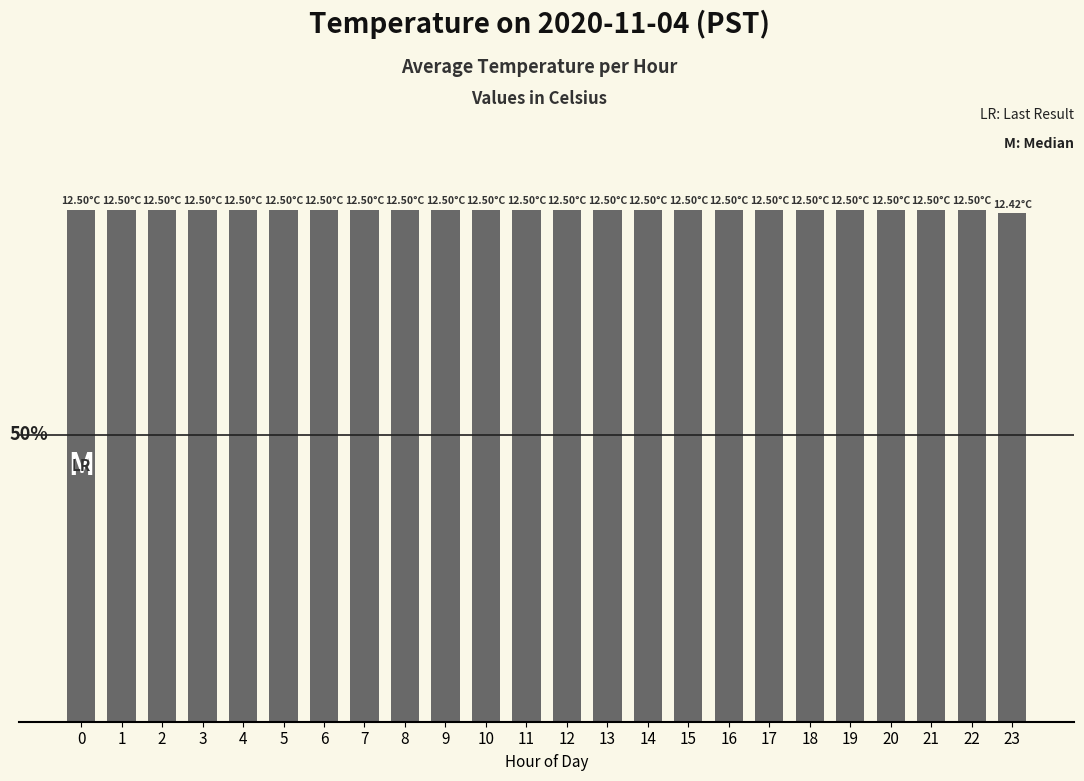

Reading left to right, what are all the values shown in this chart?

12.5	12.5	12.5	12.5	12.5	12.5	12.5	12.5	12.5	12.5	12.5	12.5	12.5	12.5	12.5	12.5	12.5	12.5	12.5	12.5	12.5	12.5	12.5	12.4